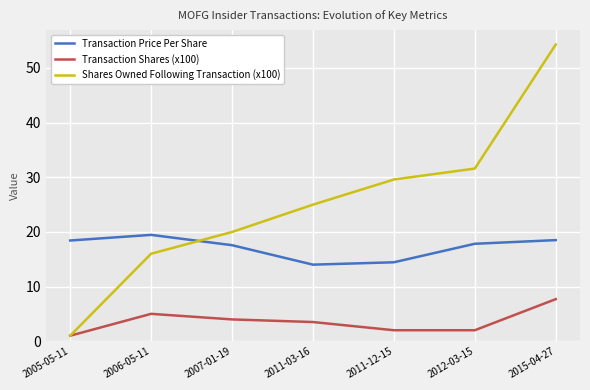

What is the difference between the maximum and minimum values in the Transaction Shares (x100) series?

6.7